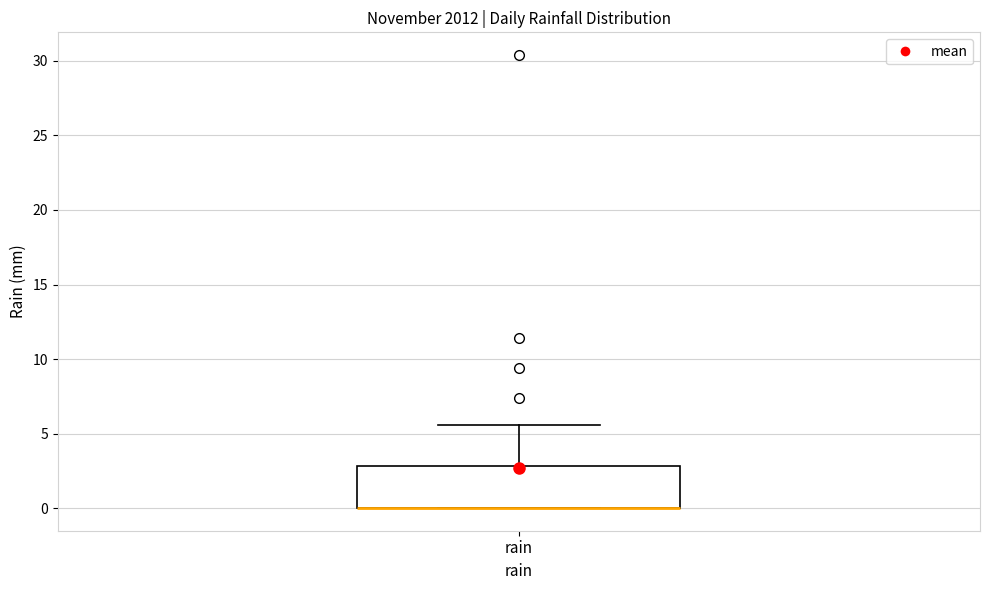

Transcribe this box plot: give where the median line is, the range the box spans, and where the two whiskers end, as read against the y-axis. The values are not printed on the chart, so give them approximately, as read against the axis.

median 0.0 (drawn on the box's lower edge), box 0.0 to 3.0, whiskers 0.0 to 5.5